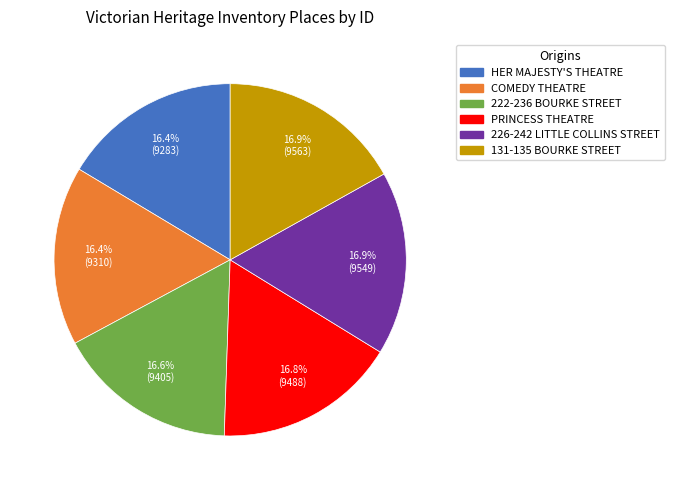

To the nearest percent, what portion does 131-135 BOURKE STREET represent?

17%